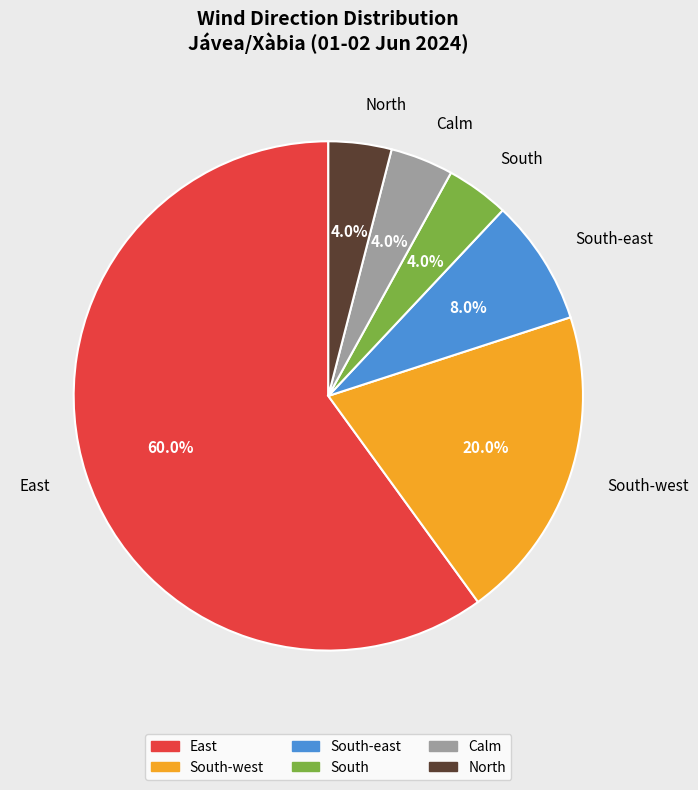

Combined, what portion of the pie is Calm and North?

8.0%